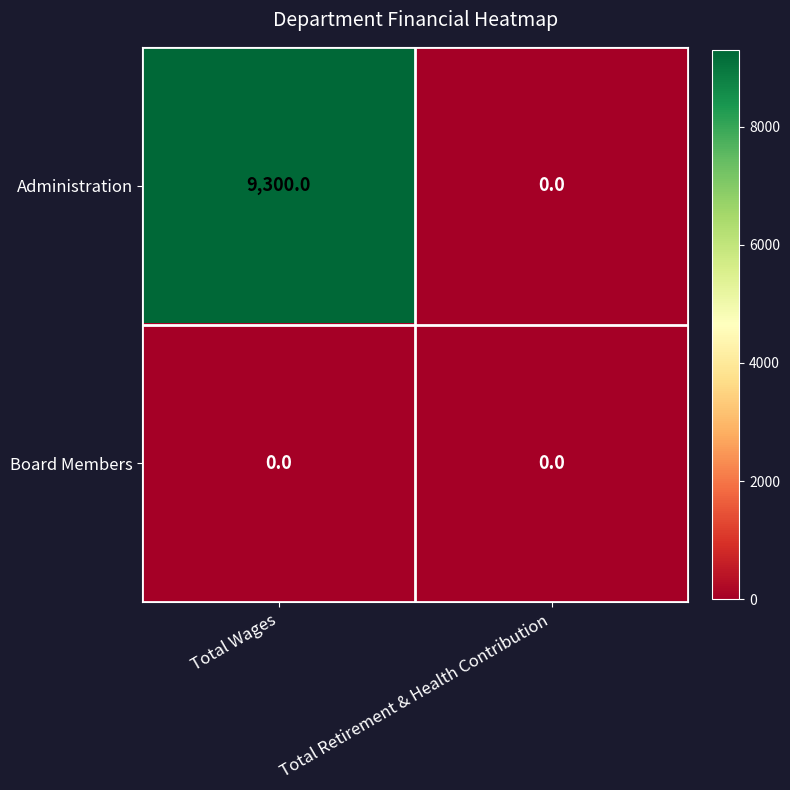

At Total Wages, list the series in order from largest to smallest.

Administration, Board Members